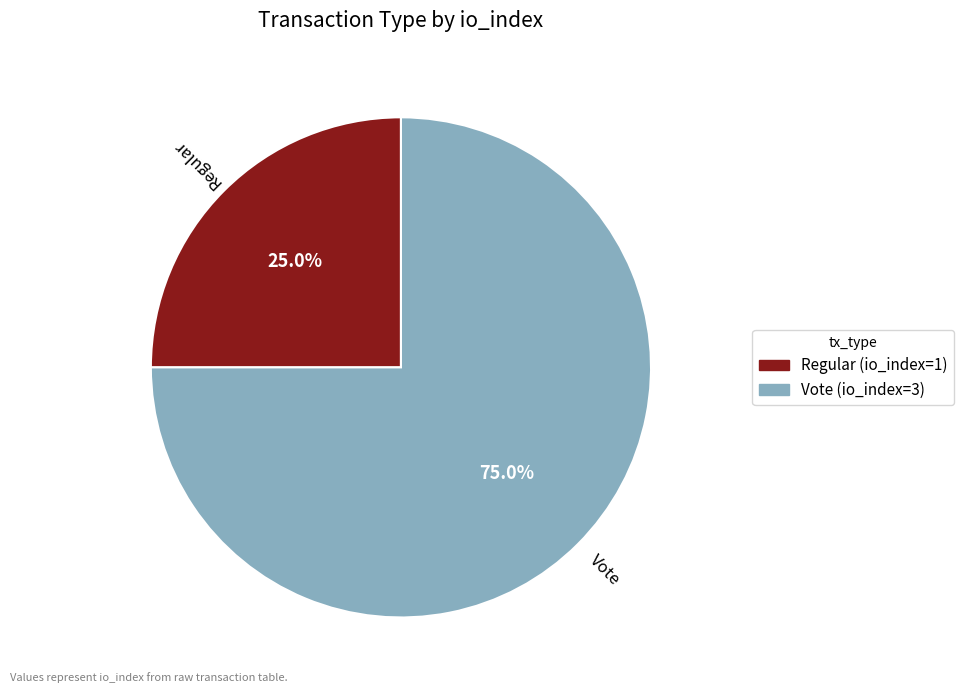

To the nearest percent, what is the difference between the largest and smallest slice percentages?

50%